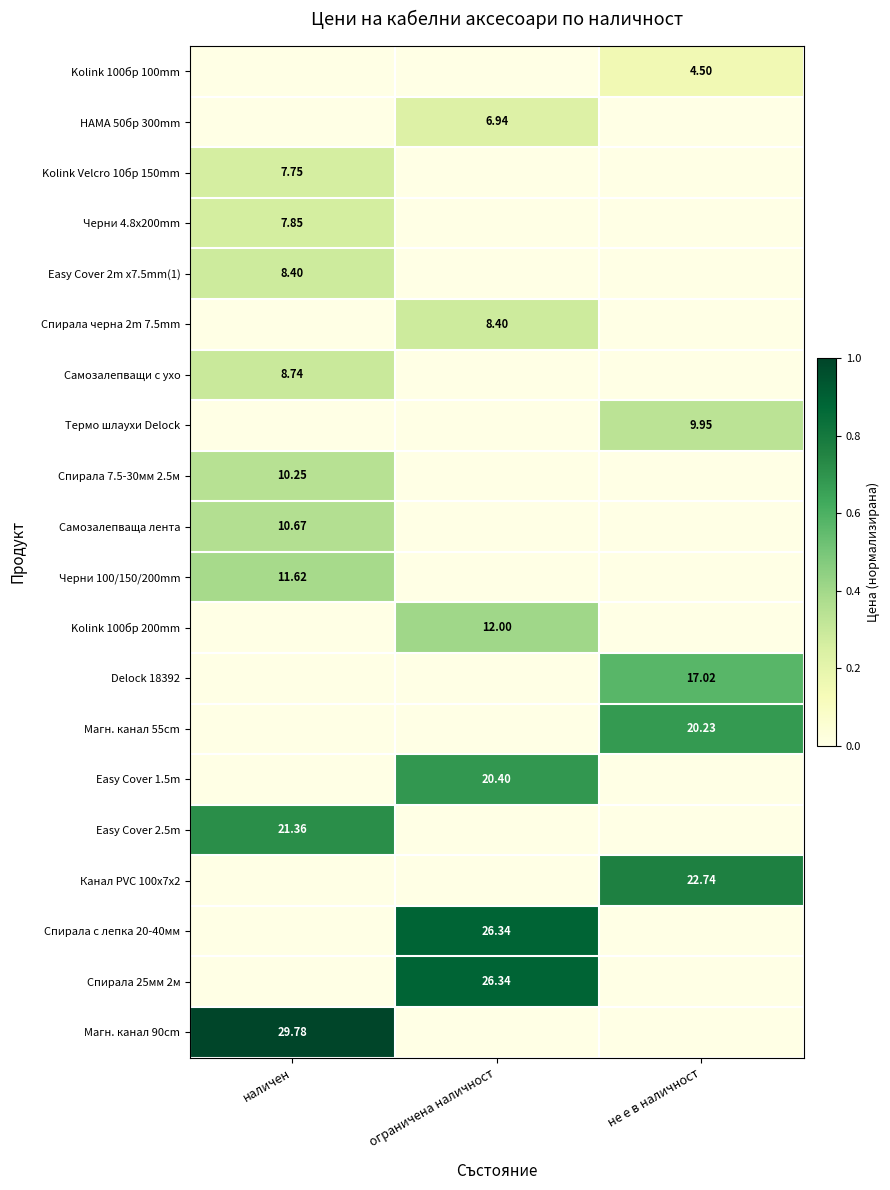

Is it true that Магн. канал 90cm equals 0.5 at не е в наличност?

False